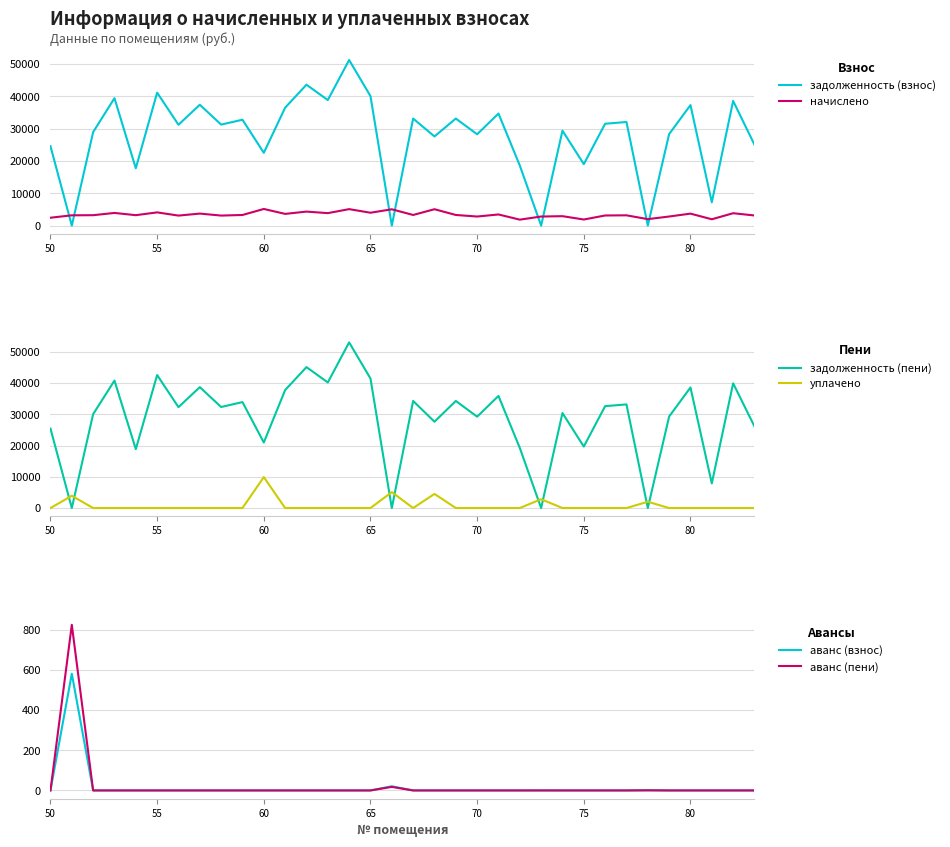

How many series are shown in this chart?

6